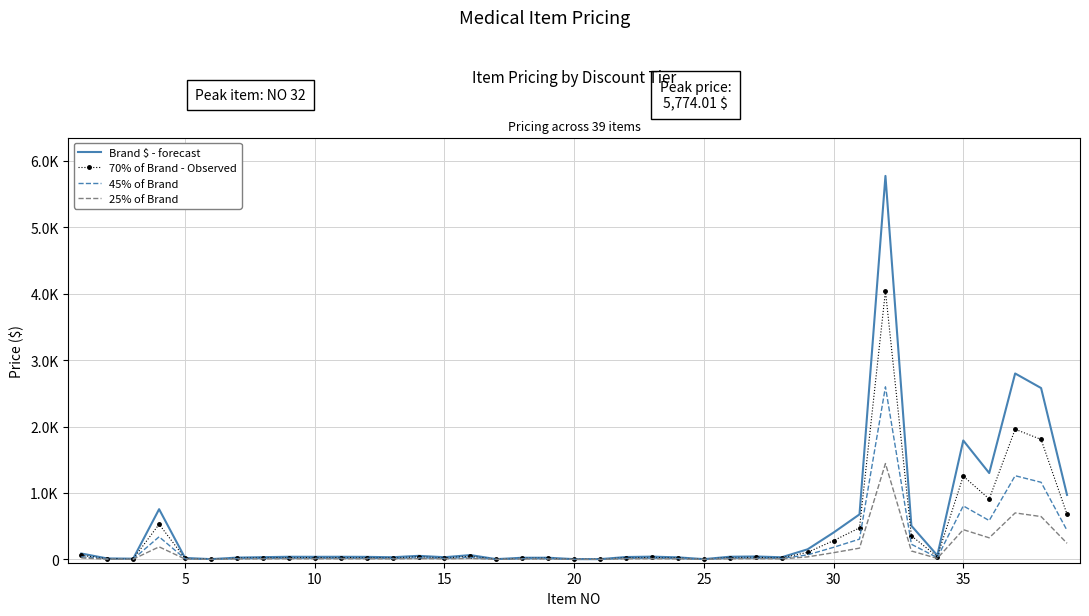

True or false: Brand $ - forecast and 25% of Brand cross at least once.

False